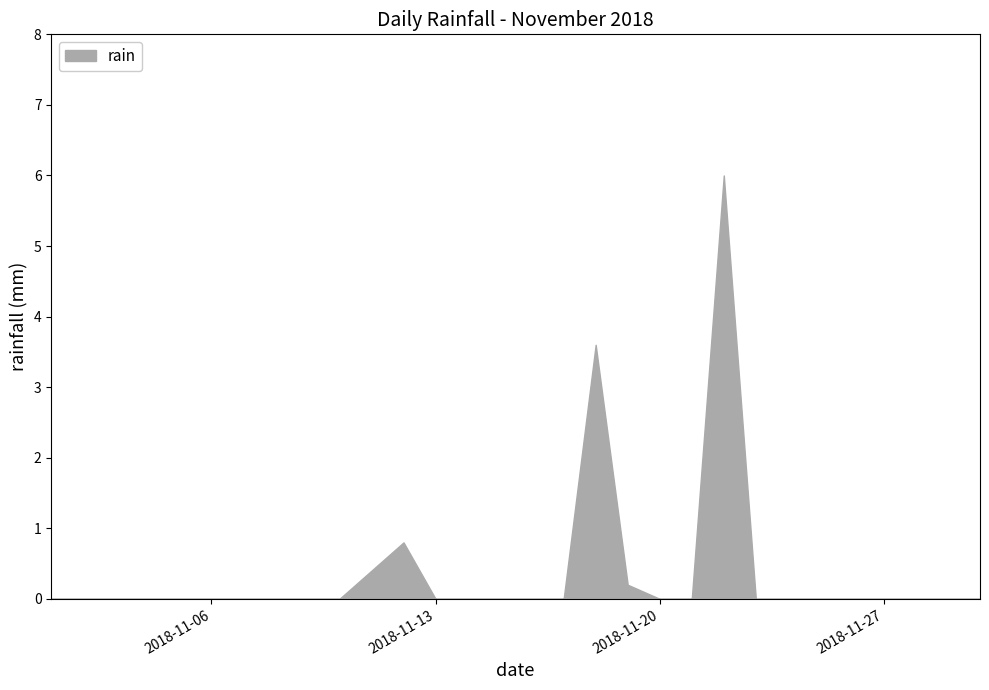

Reading left to right, list all the values displayed in this chart.

2018-11-01=0.0	2018-11-02=0.0	2018-11-03=0.0	2018-11-04=0.0	2018-11-05=0.0	2018-11-06=0.0	2018-11-07=0.0	2018-11-08=0.0	2018-11-09=0.0	2018-11-10=0.0	2018-11-11=0.4	2018-11-12=0.8	2018-11-13=0.0	2018-11-14=0.0	2018-11-15=0.0	2018-11-16=0.0	2018-11-17=0.0	2018-11-18=3.6	2018-11-19=0.2	2018-11-20=0.0	2018-11-21=0.0	2018-11-22=6.0	2018-11-23=0.0	2018-11-24=0.0	2018-11-25=0.0	2018-11-26=0.0	2018-11-27=0.0	2018-11-28=0.0	2018-11-29=0.0	2018-11-30=0.0